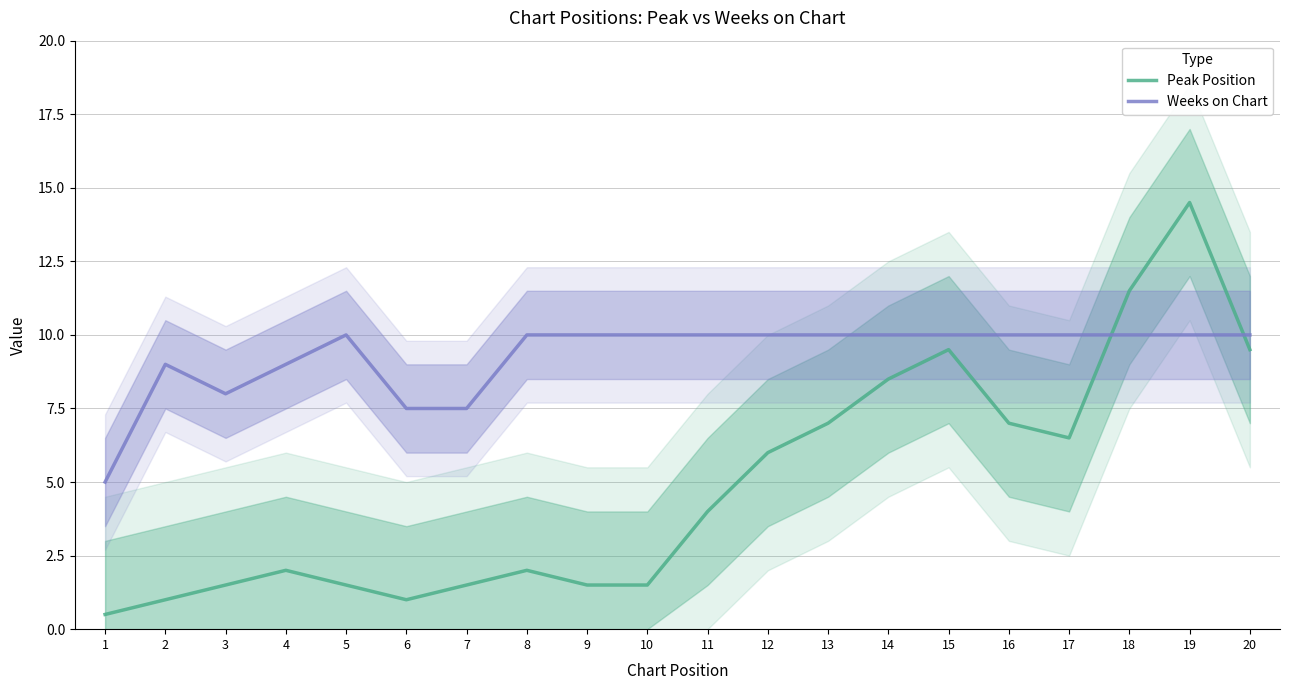

Between 3 and 12, which series saw the biggest shift?

Peak Position